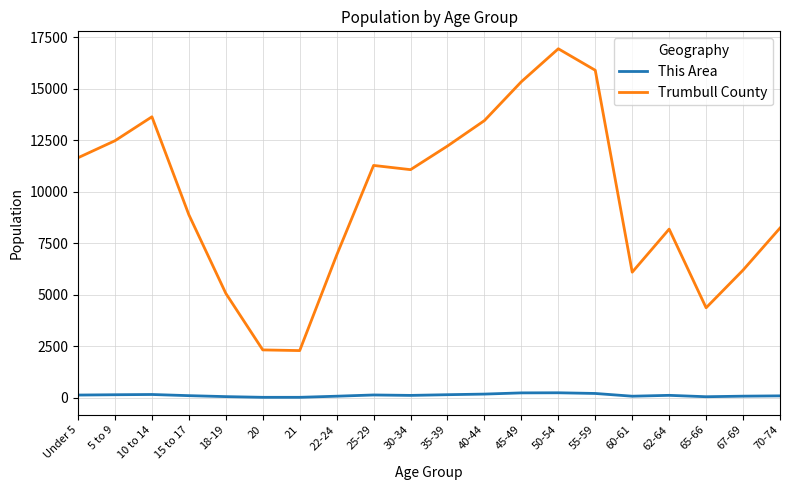

At which category does the chart reach its peak across all series?

50-54